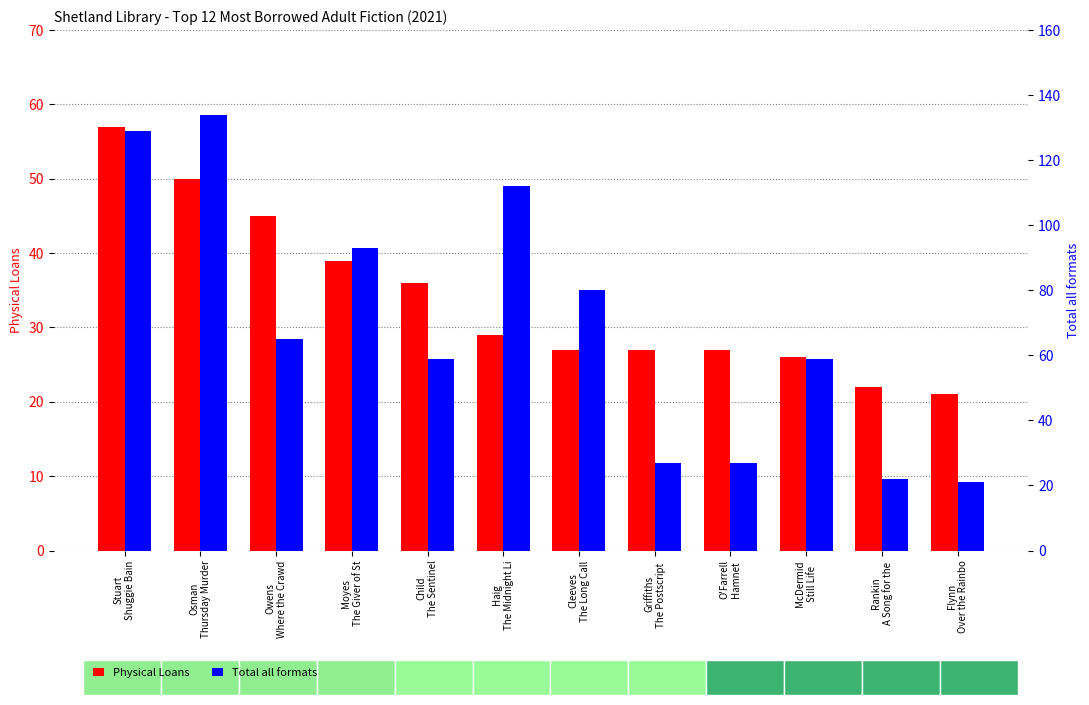

At which label does Physical Loans first exceed 29?

Stuart
Shuggie Bain